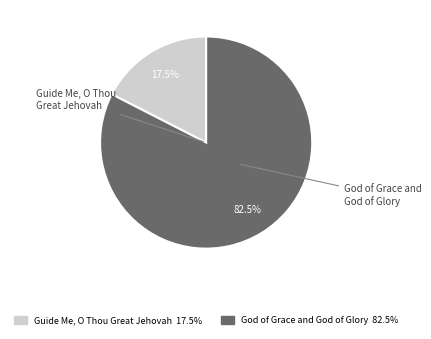

Which slice represents more than half of the pie?

God of Grace and God of Glory